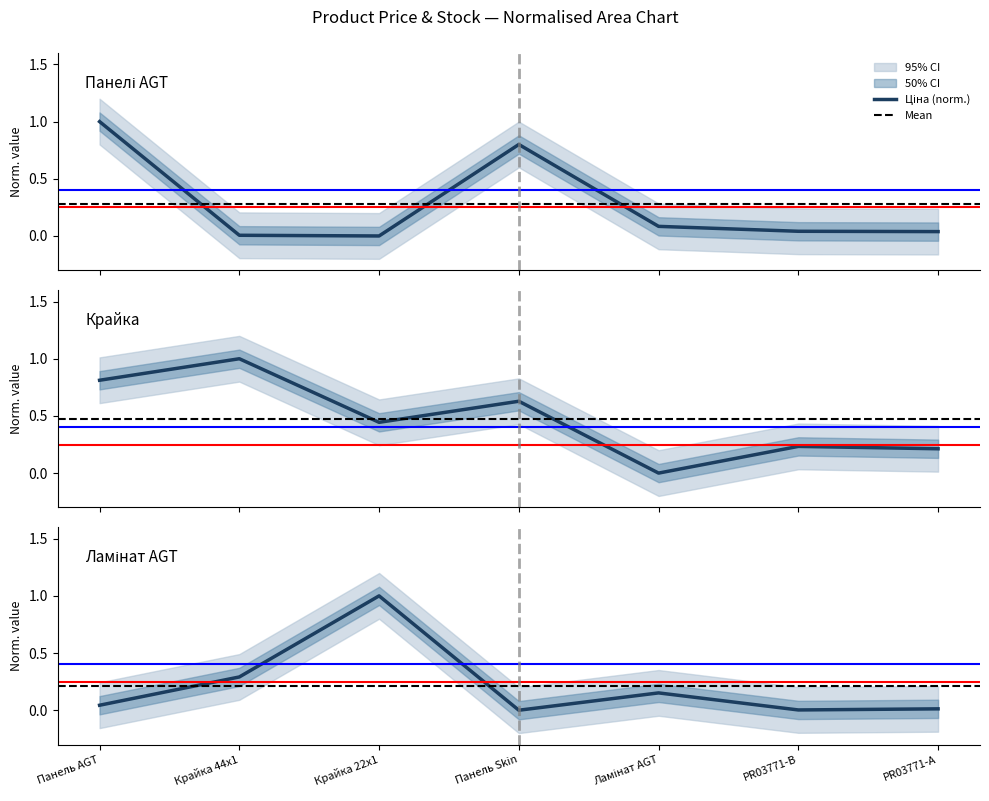

Between which two adjacent categories do Залишок and Ціна first intersect?

Панель AGT and Крайка 44x1